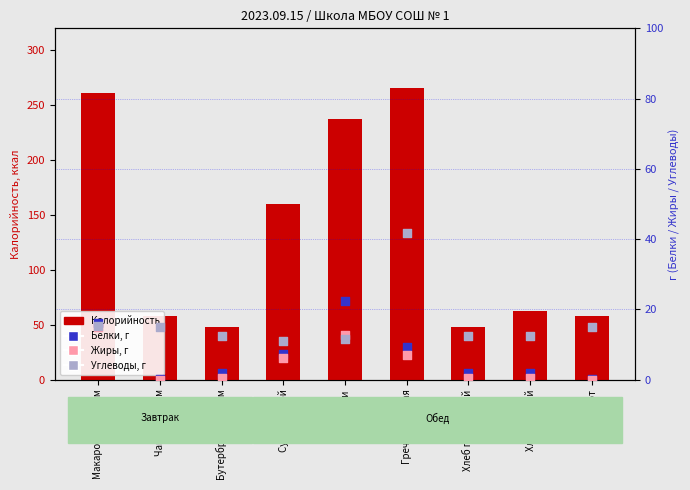

What are all the series names shown in the legend?

Калорийность, Белки, г, Жиры, г, Углеводы, г